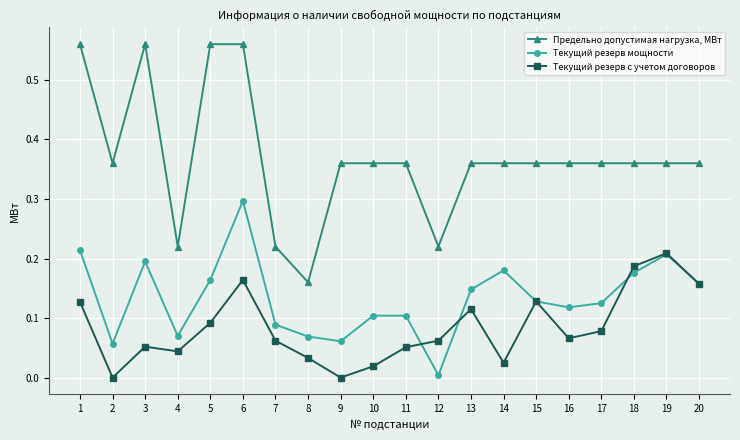

At which category does Текущий резерв с учетом договоров reach its first local valley?

2